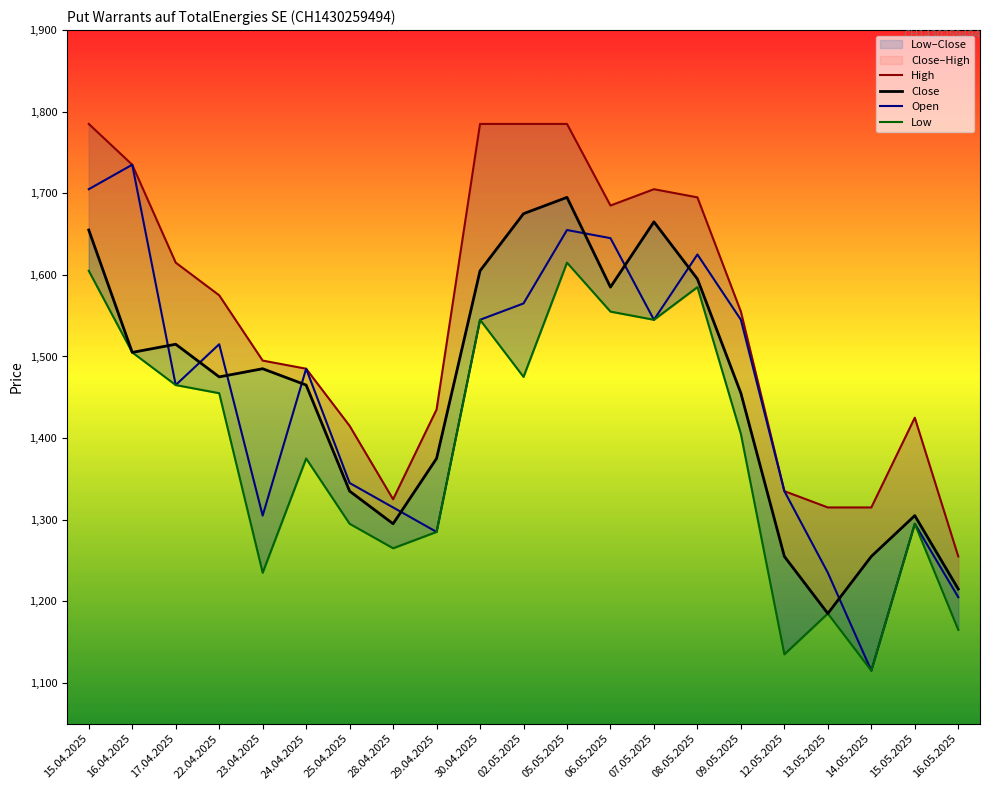

How many interior local peaks does the Open series have?

6